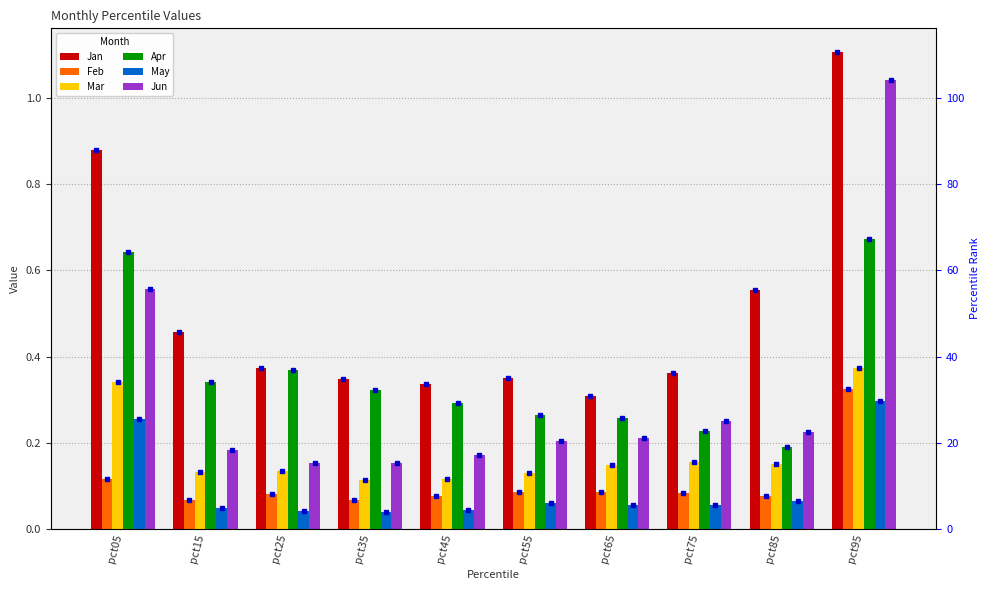

What is the value of the Apr bar at the 7th from the left?

0.3